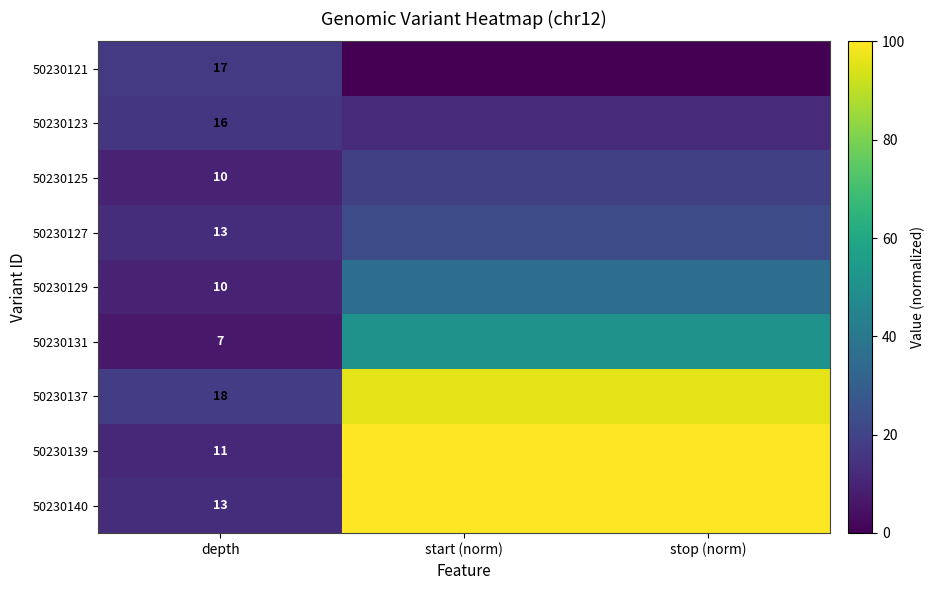

What is the sum of all 50230129 values?

82.5